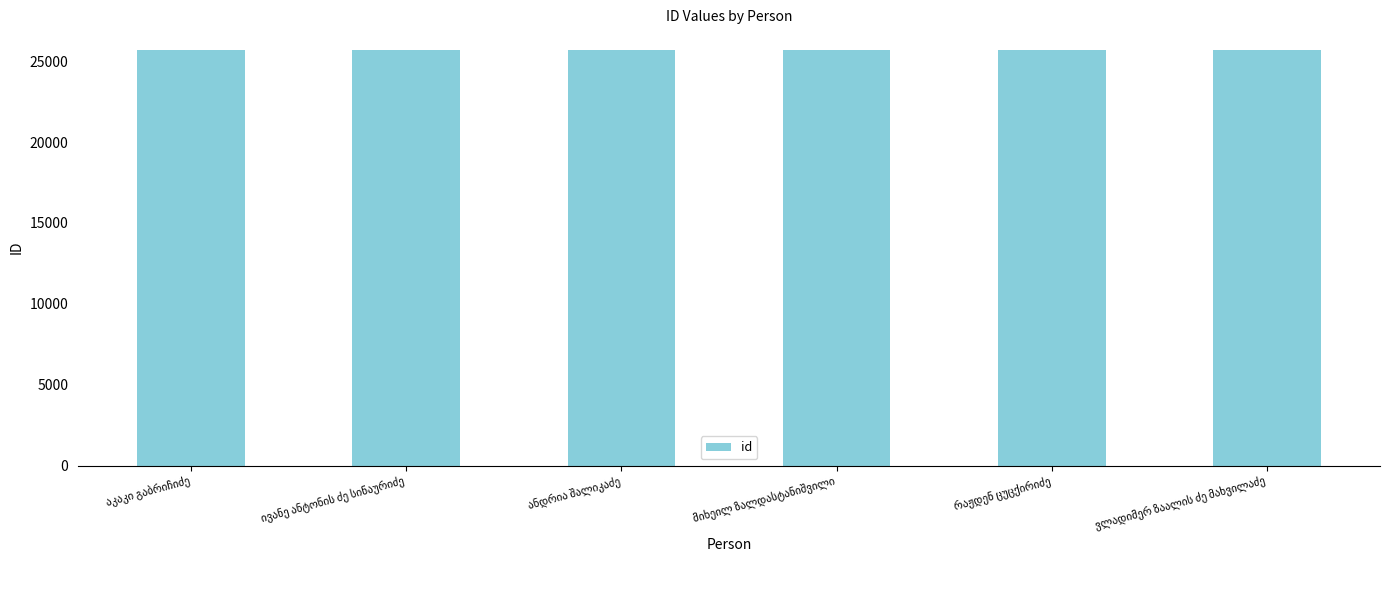

How many values are between 25680 and 25683?

4